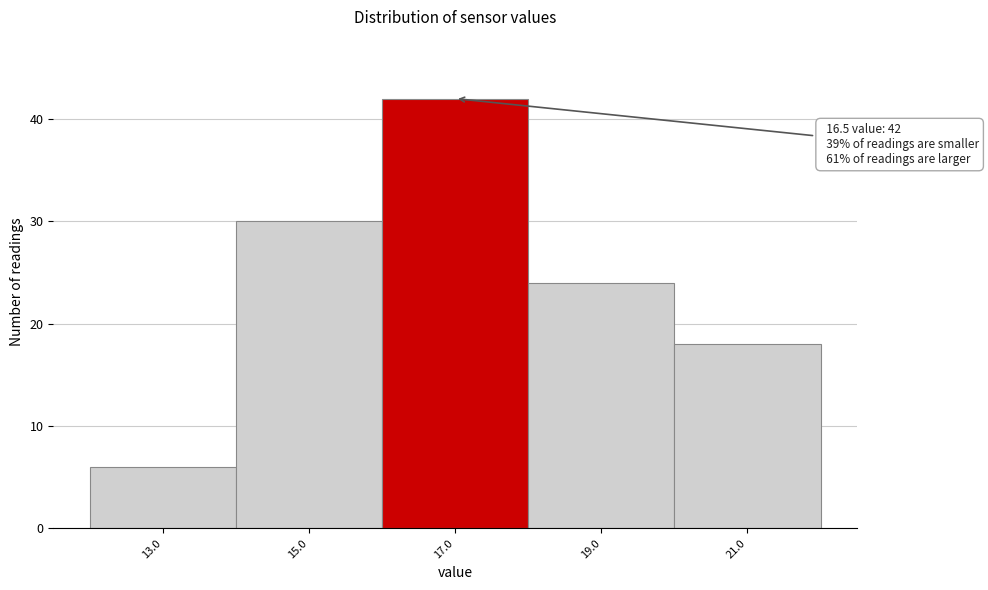

Which range on the x-axis has the tallest bar?

16 to 18